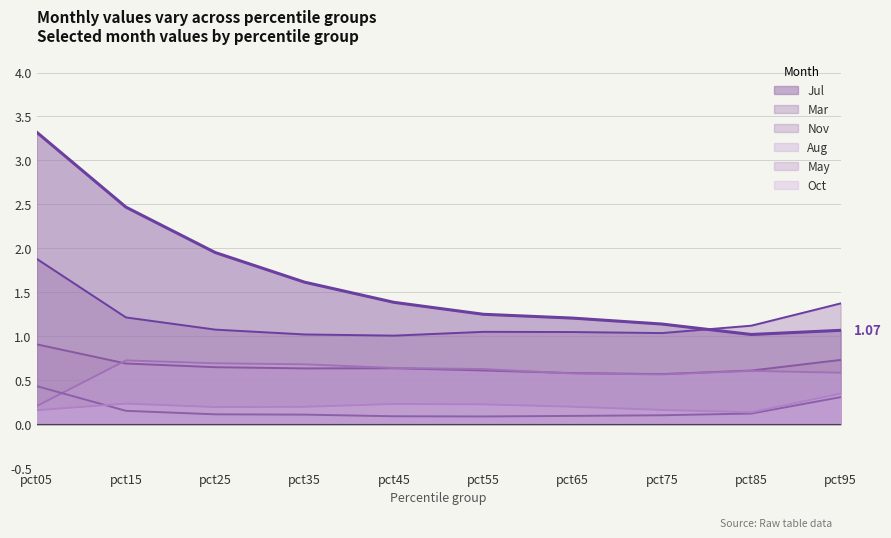

True or false: Jul and Oct cross at least once.

False